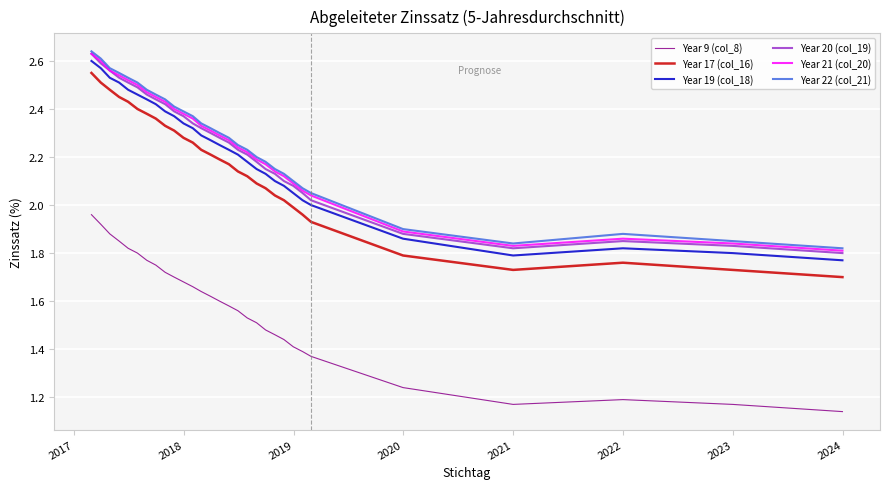

Which series has the largest range (max minus min)?

Year 17 (col_16)